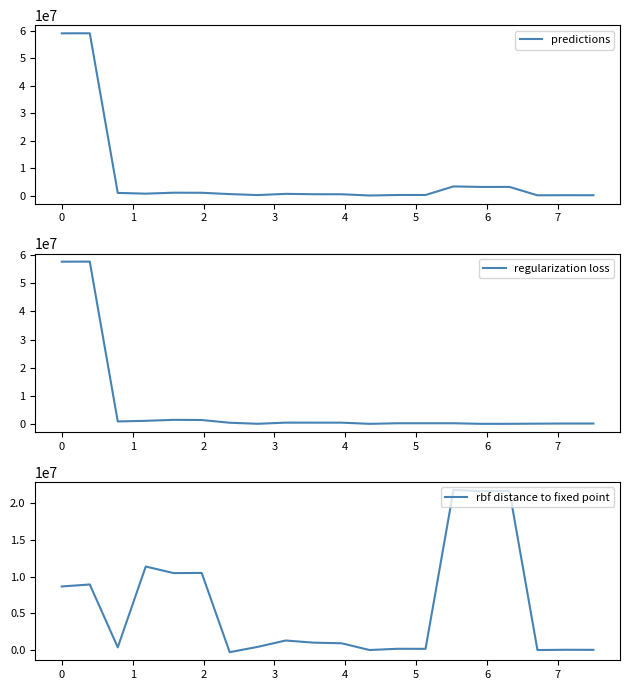

How many negative values does the rbf distance to fixed point series have?

1